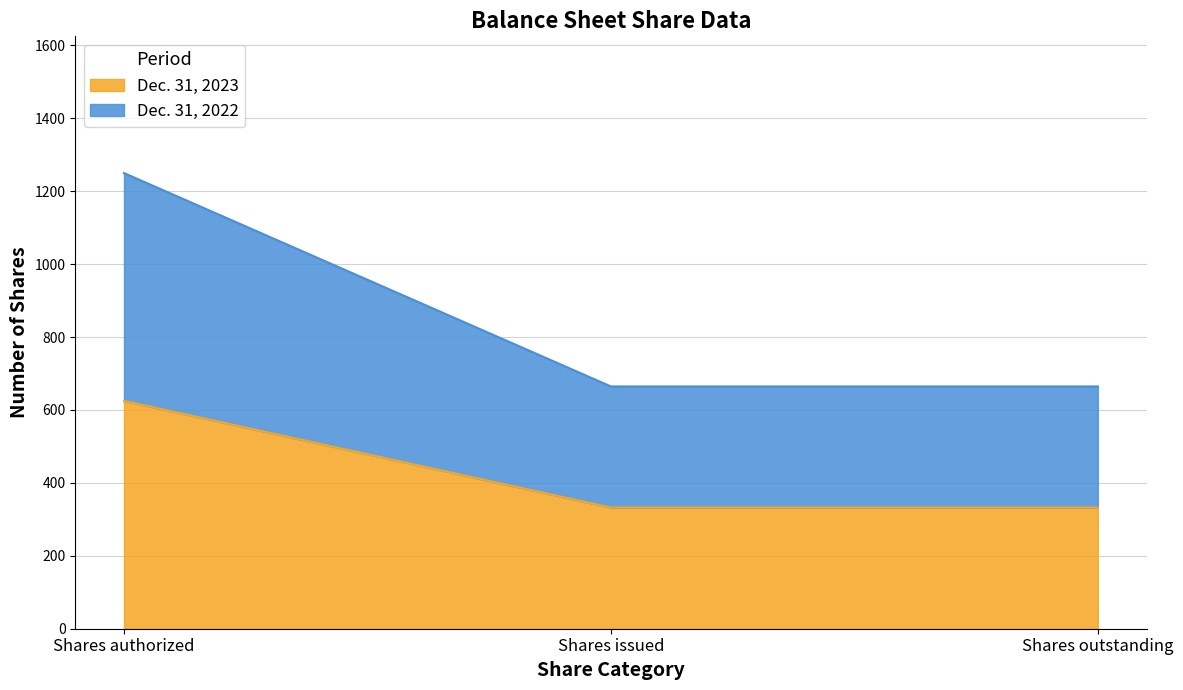

True or false: Dec. 31, 2023 has a value of 560.6 at Shares outstanding.

False